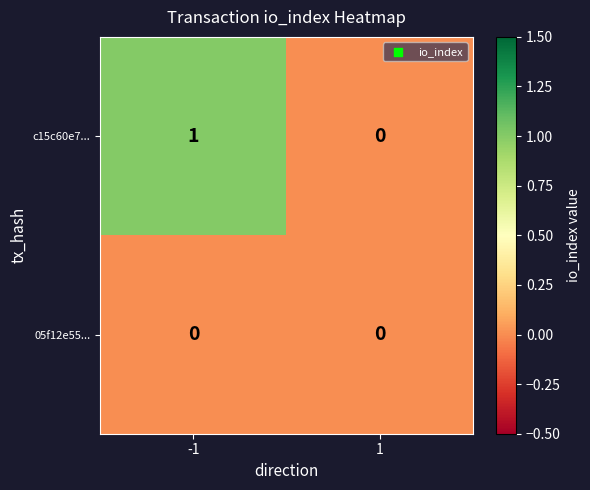

What is the greatest value displayed?

1